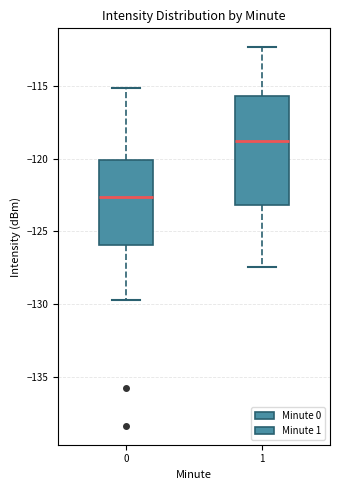

Comparing the boxes themselves (not the whiskers), which one is the tallest?

1